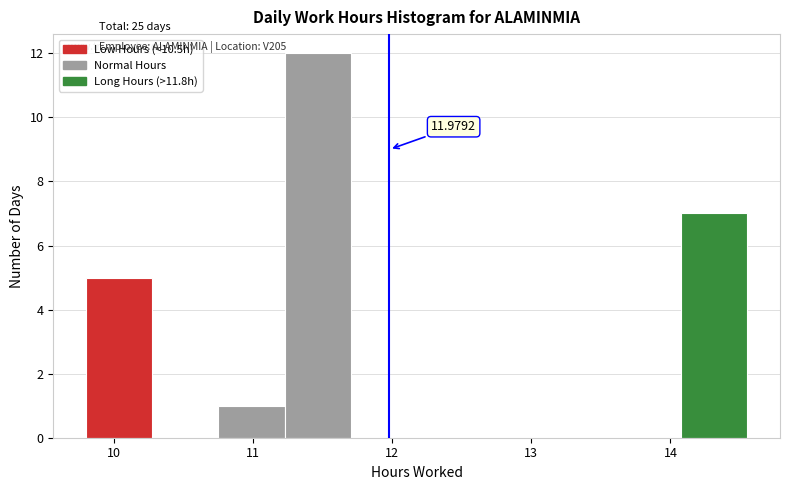

Over which range of the x-axis is the bar tallest?

11.2 to 11.7